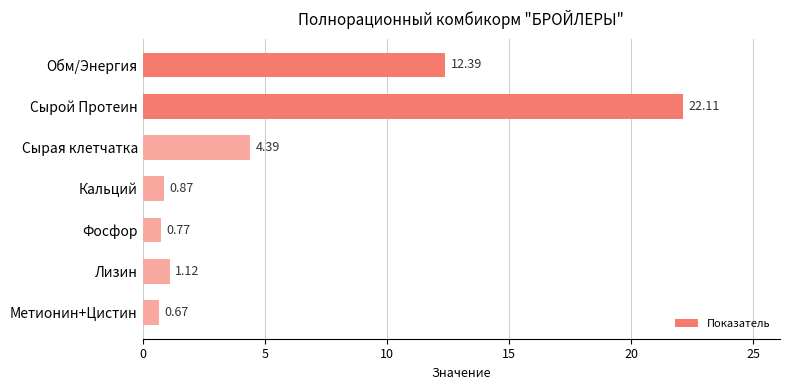

Are the bars horizontal?

Yes